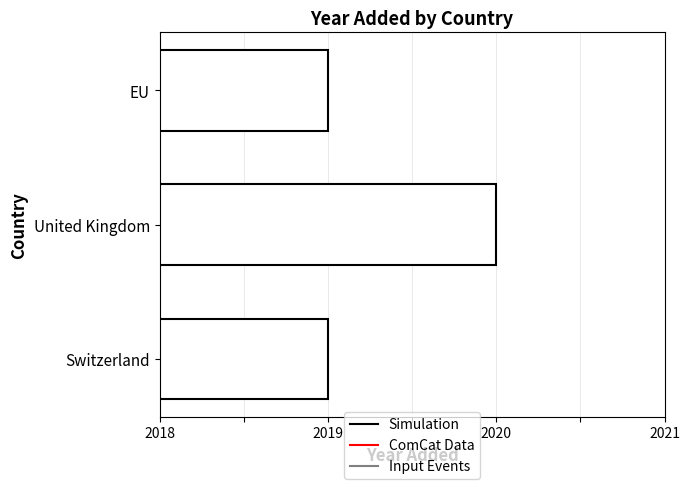

The value at Switzerland is 2019. True or false?

True